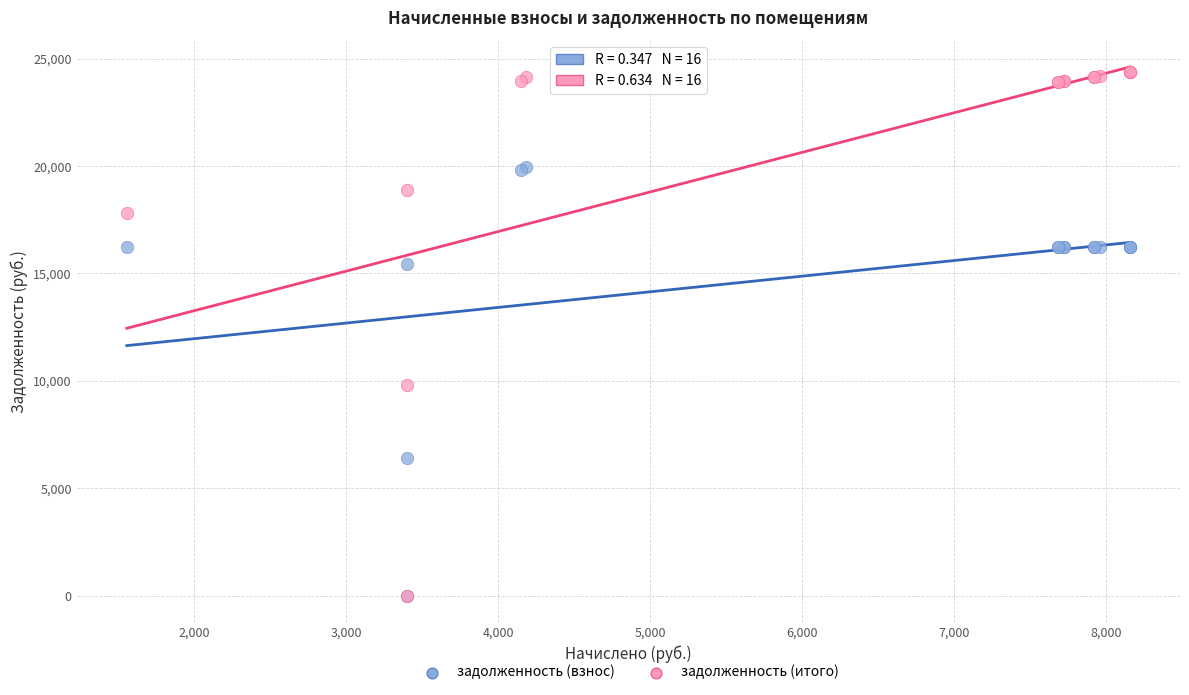

In the задолженность (итого) series, what Y value is closest to 12198?

9794.0